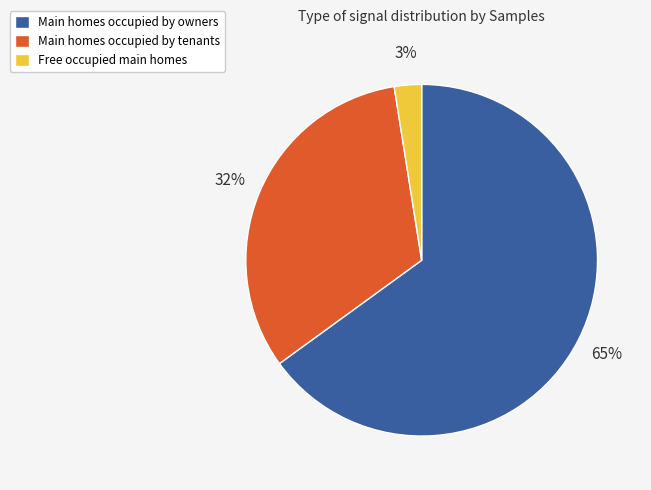

To the nearest percent, what percentage of the pie is Free occupied main homes?

3%